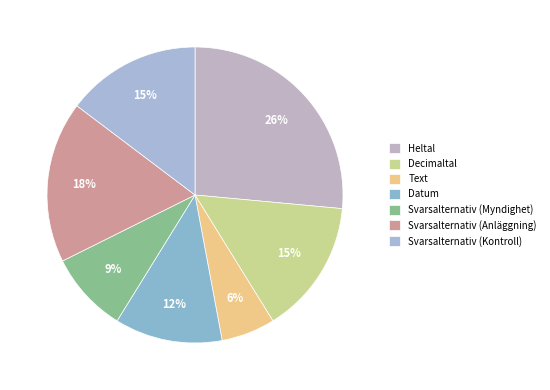

Is there any slice that represents more than half of the pie?

No